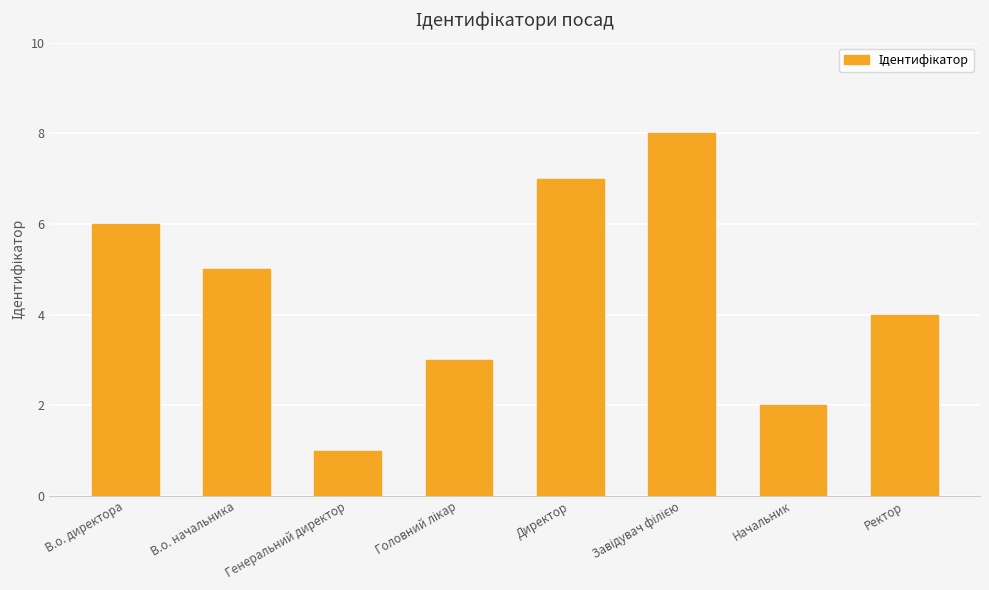

What is the sum of the values at Директор and В.о. директора?

13